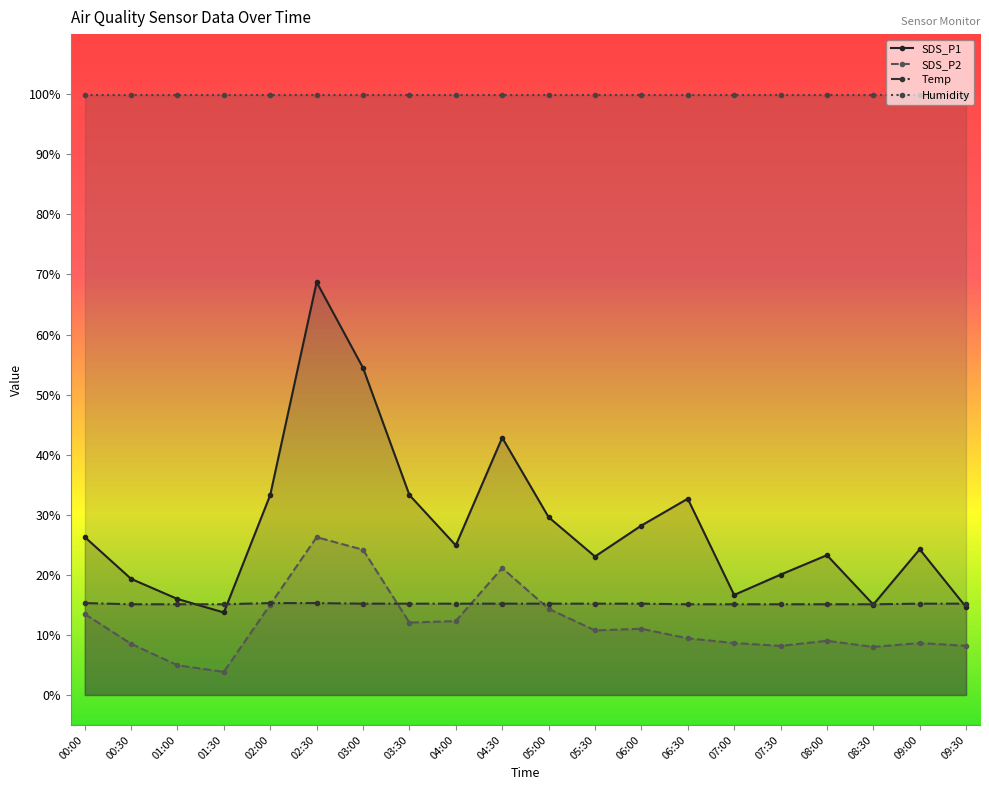

Rank the series at 03:00 from lowest to highest value.

Temp, SDS_P2, SDS_P1, Humidity